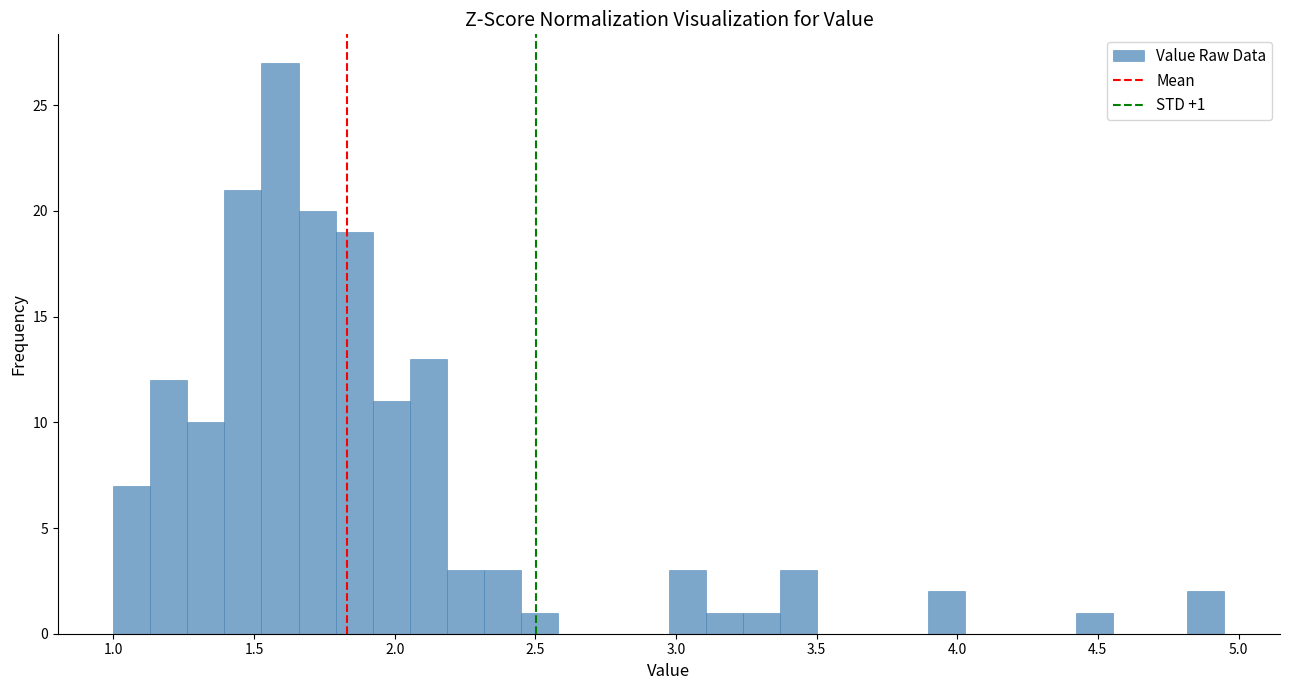

Around what value on the x-axis is the tallest bar? Give the approximate position of its centre, as read against the axis.

1.60